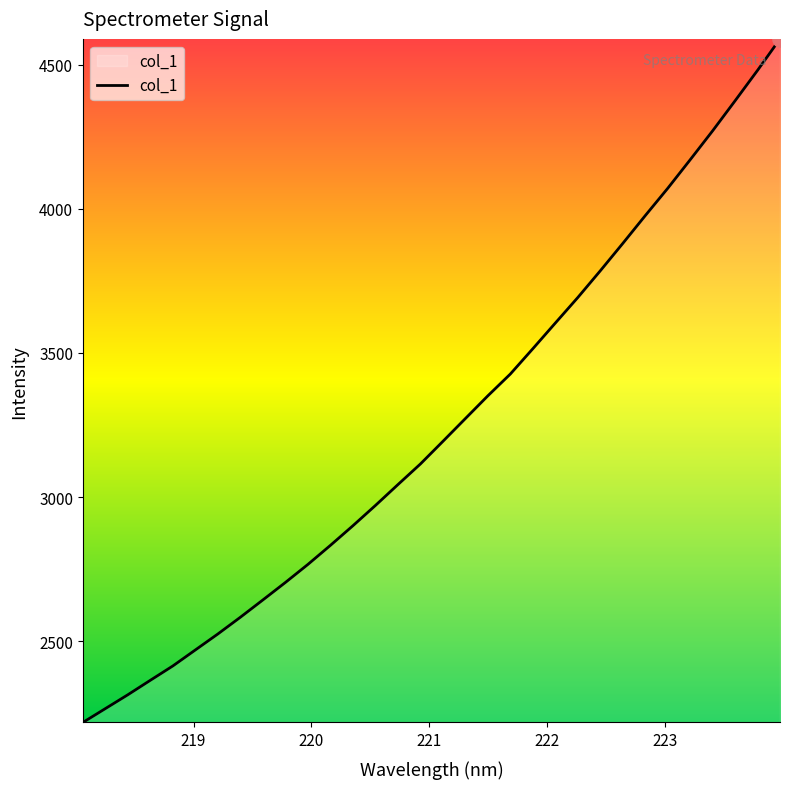

What is the greatest value displayed?

4589.4